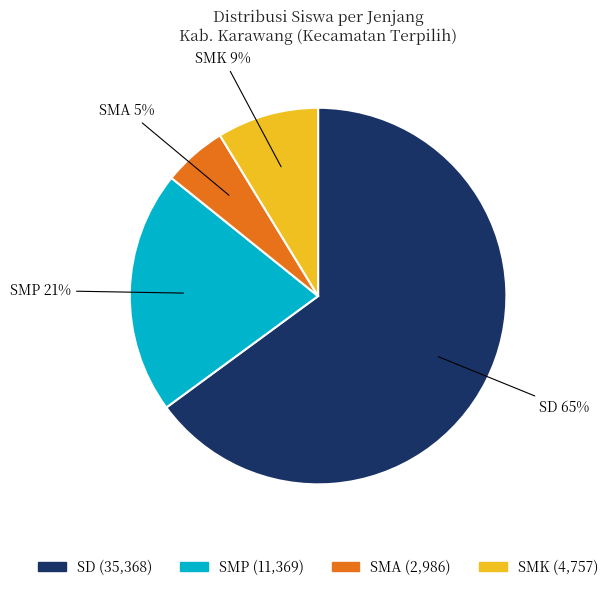

Which category has the smallest portion of the pie?

SMA